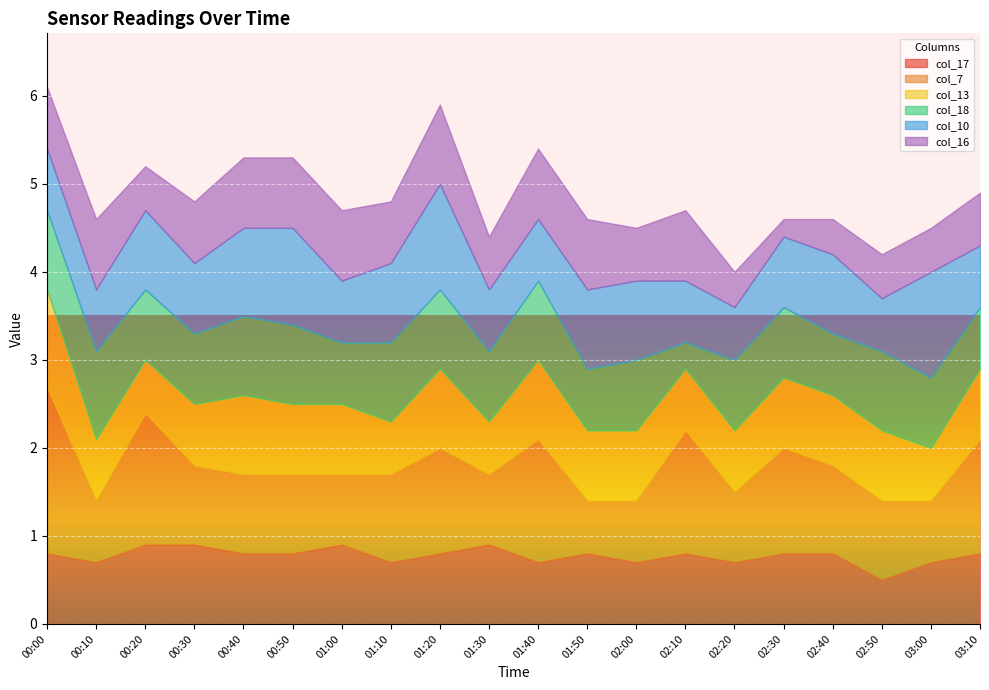

What are all the series names shown in the legend?

col_17, col_7, col_13, col_18, col_10, col_16